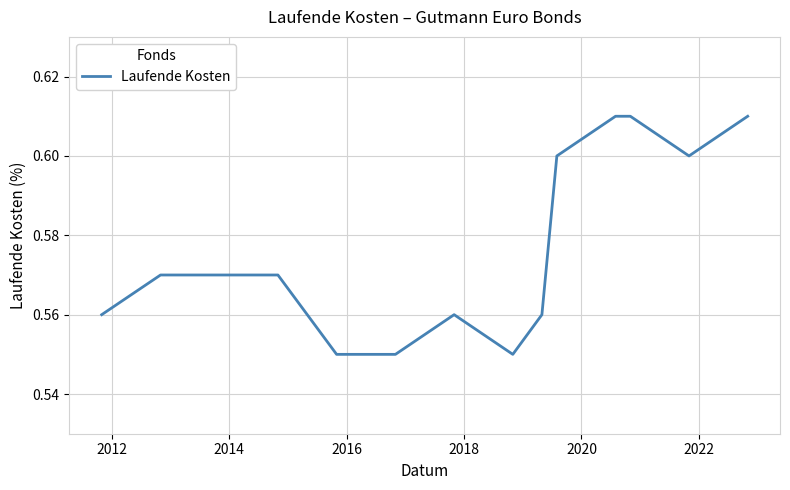

Does the chart have visible grid lines?

Yes